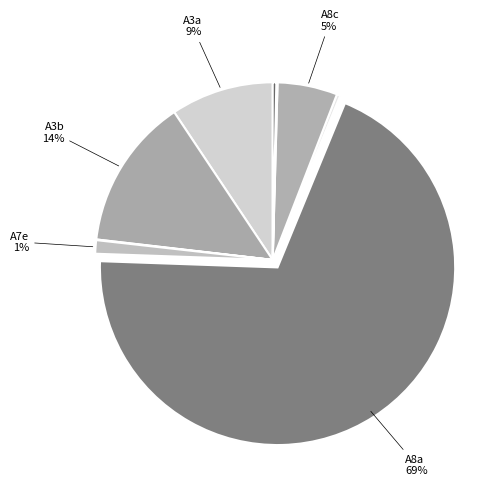

Count the number of slices in the pie.

9